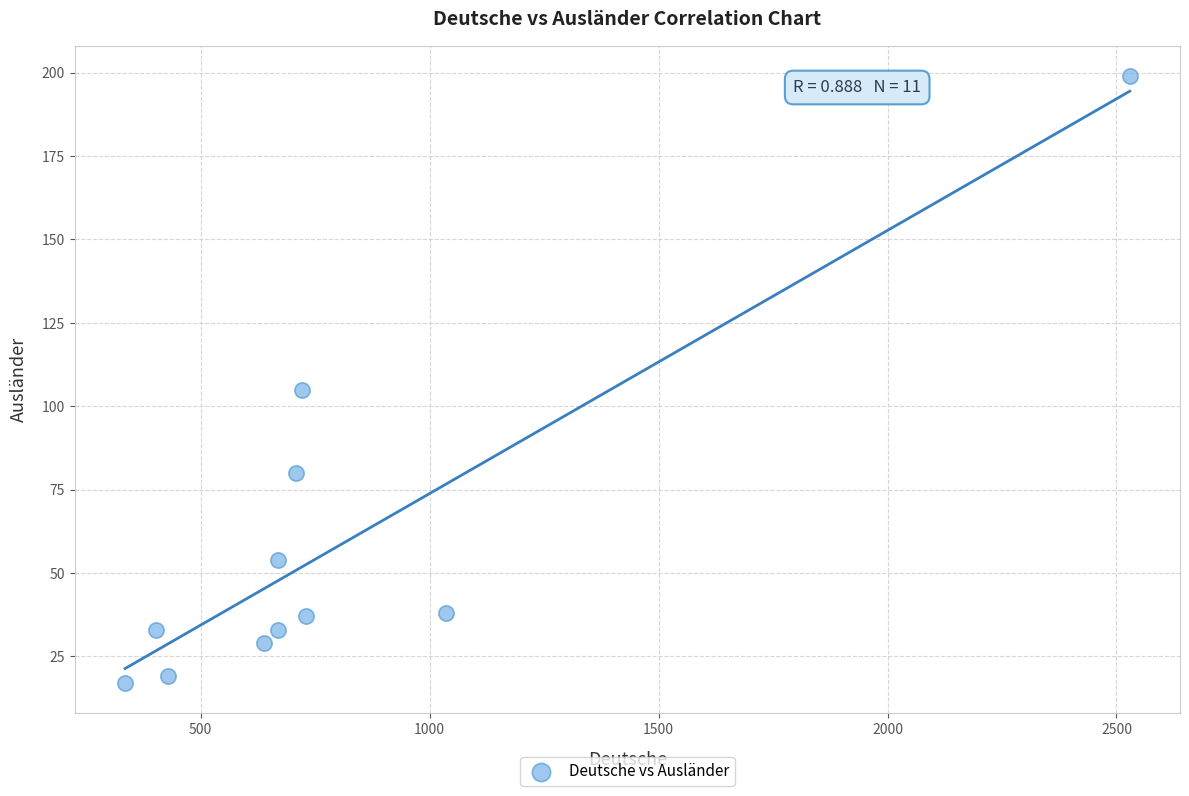

What is the average X value?

806